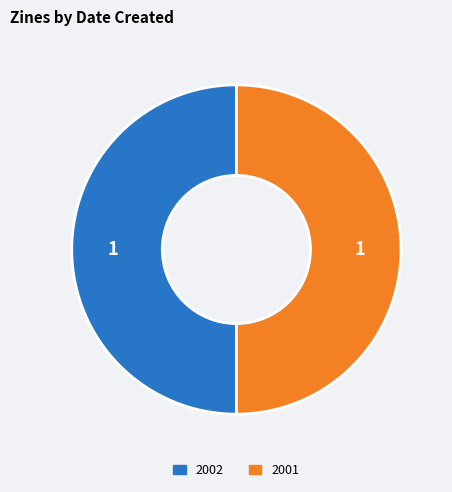

Is it true that 2002 is 61% of the pie?

False